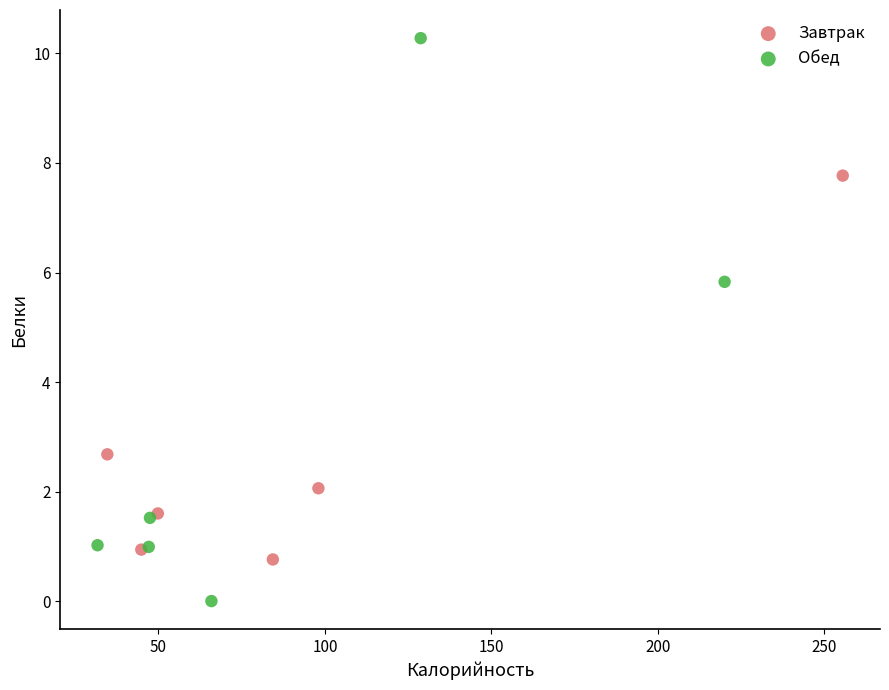

Which series contains the lowest Y value?

Обед